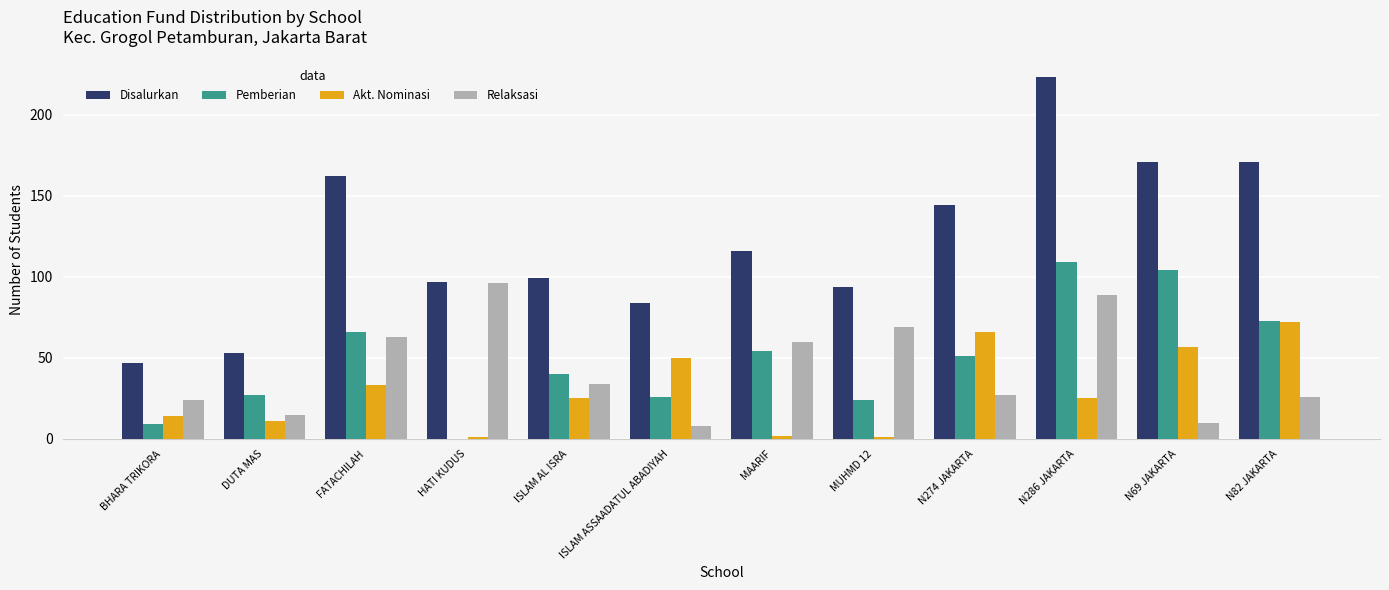

Which series changed the most between DUTA MAS and ISLAM ASSAADATUL ABADIYAH?

Akt. Nominasi